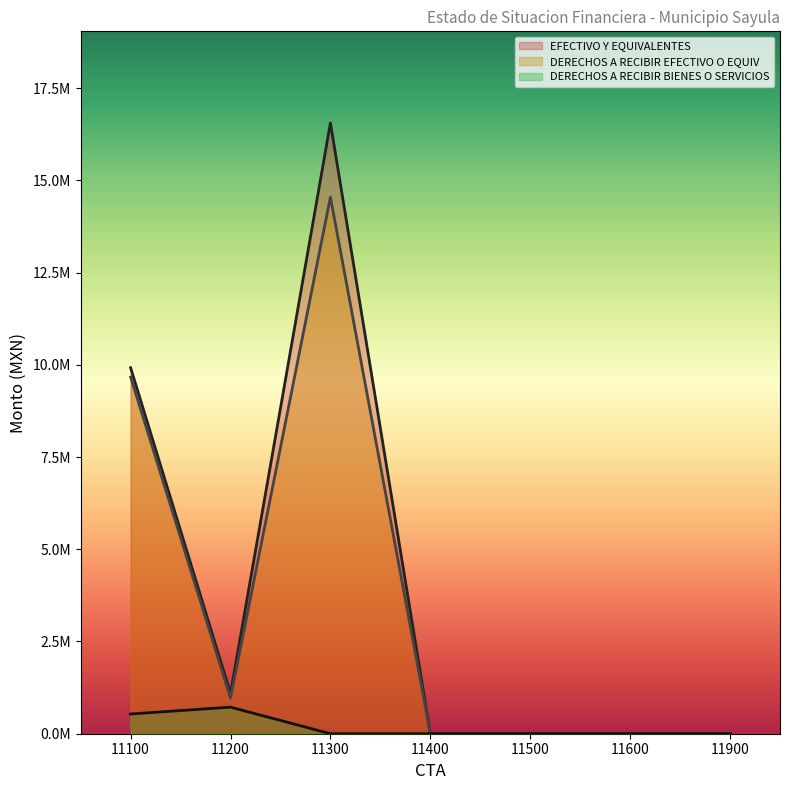

Does the chart display data point markers on the line(s)?

No